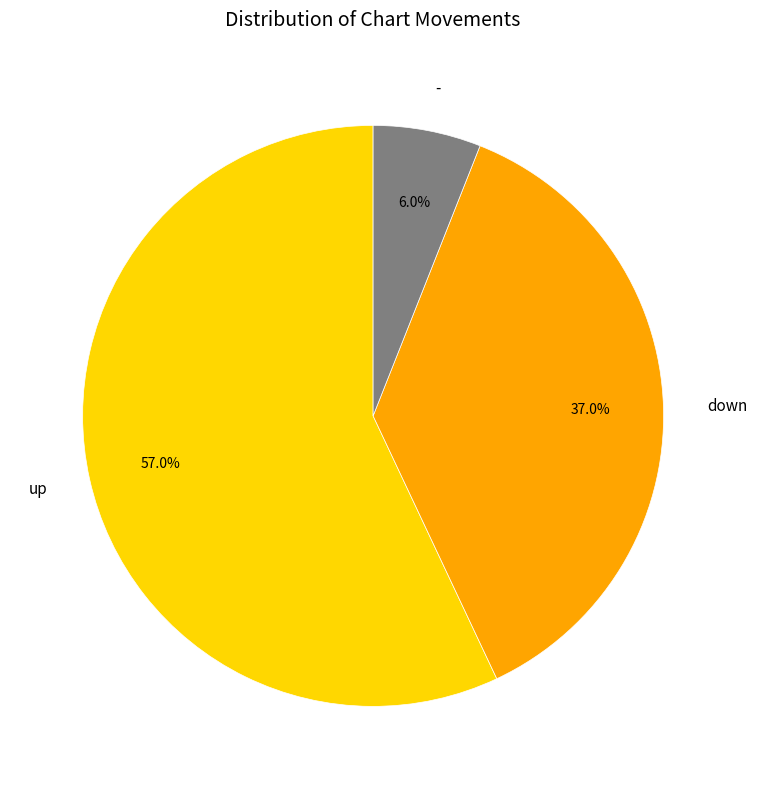

What percentage is the down slice, to the nearest percent?

37%